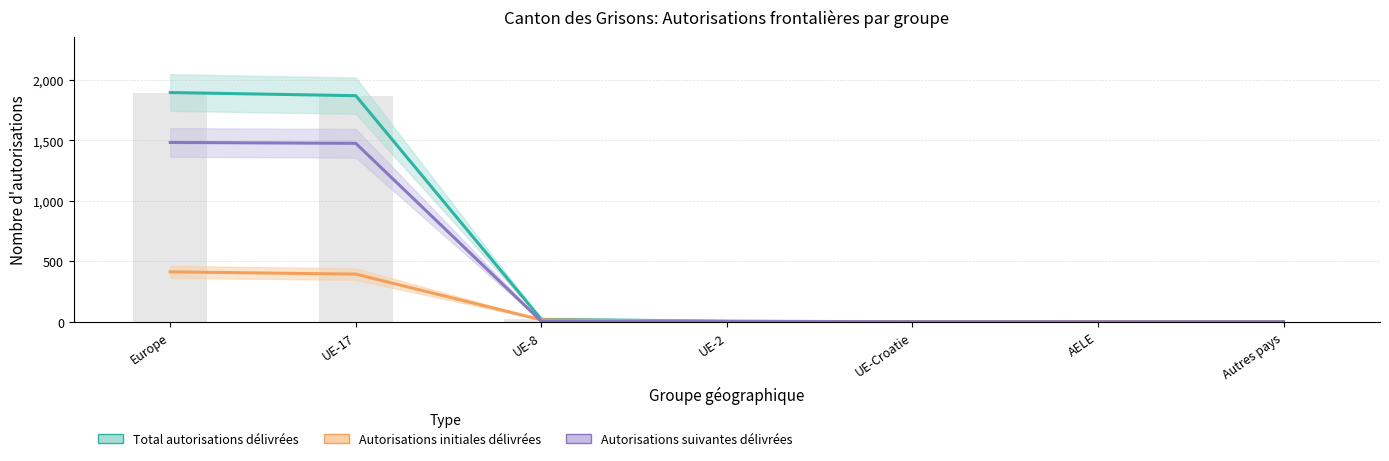

What is the difference between the Autorisations initiales délivrées values at Europe and UE-17?

19